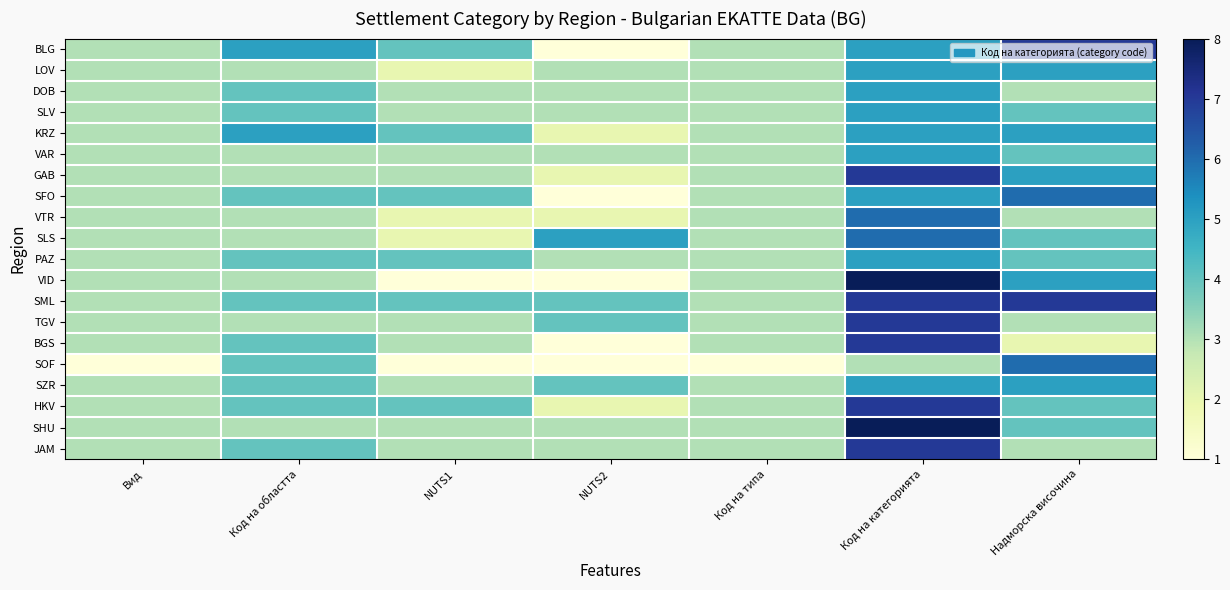

What is the spread (max minus min) of values at NUTS2?

4